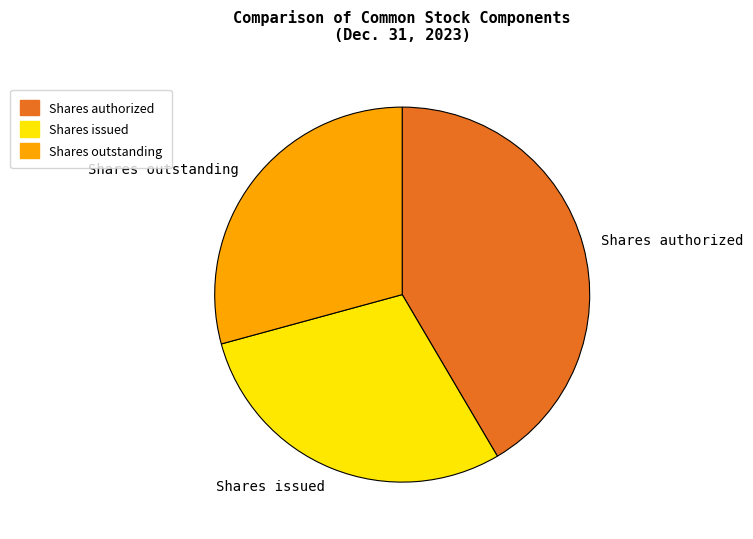

Is there a majority slice in this chart?

No